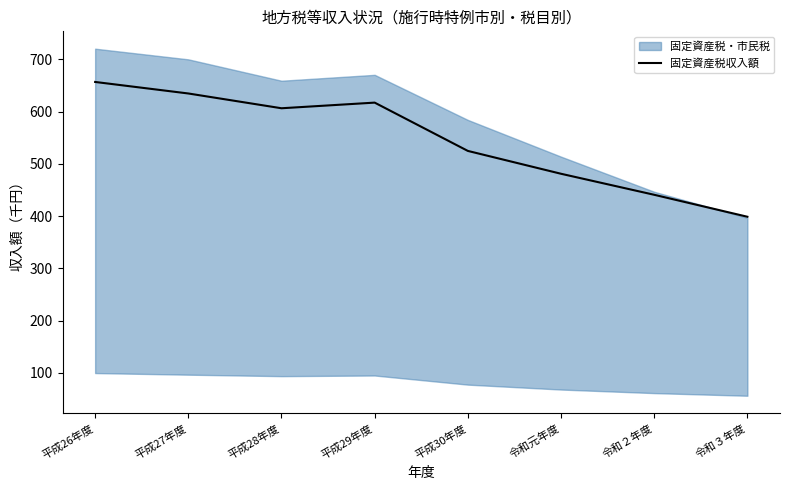

At which label does 固定資産税収入額 reach its minimum?

令和３年度